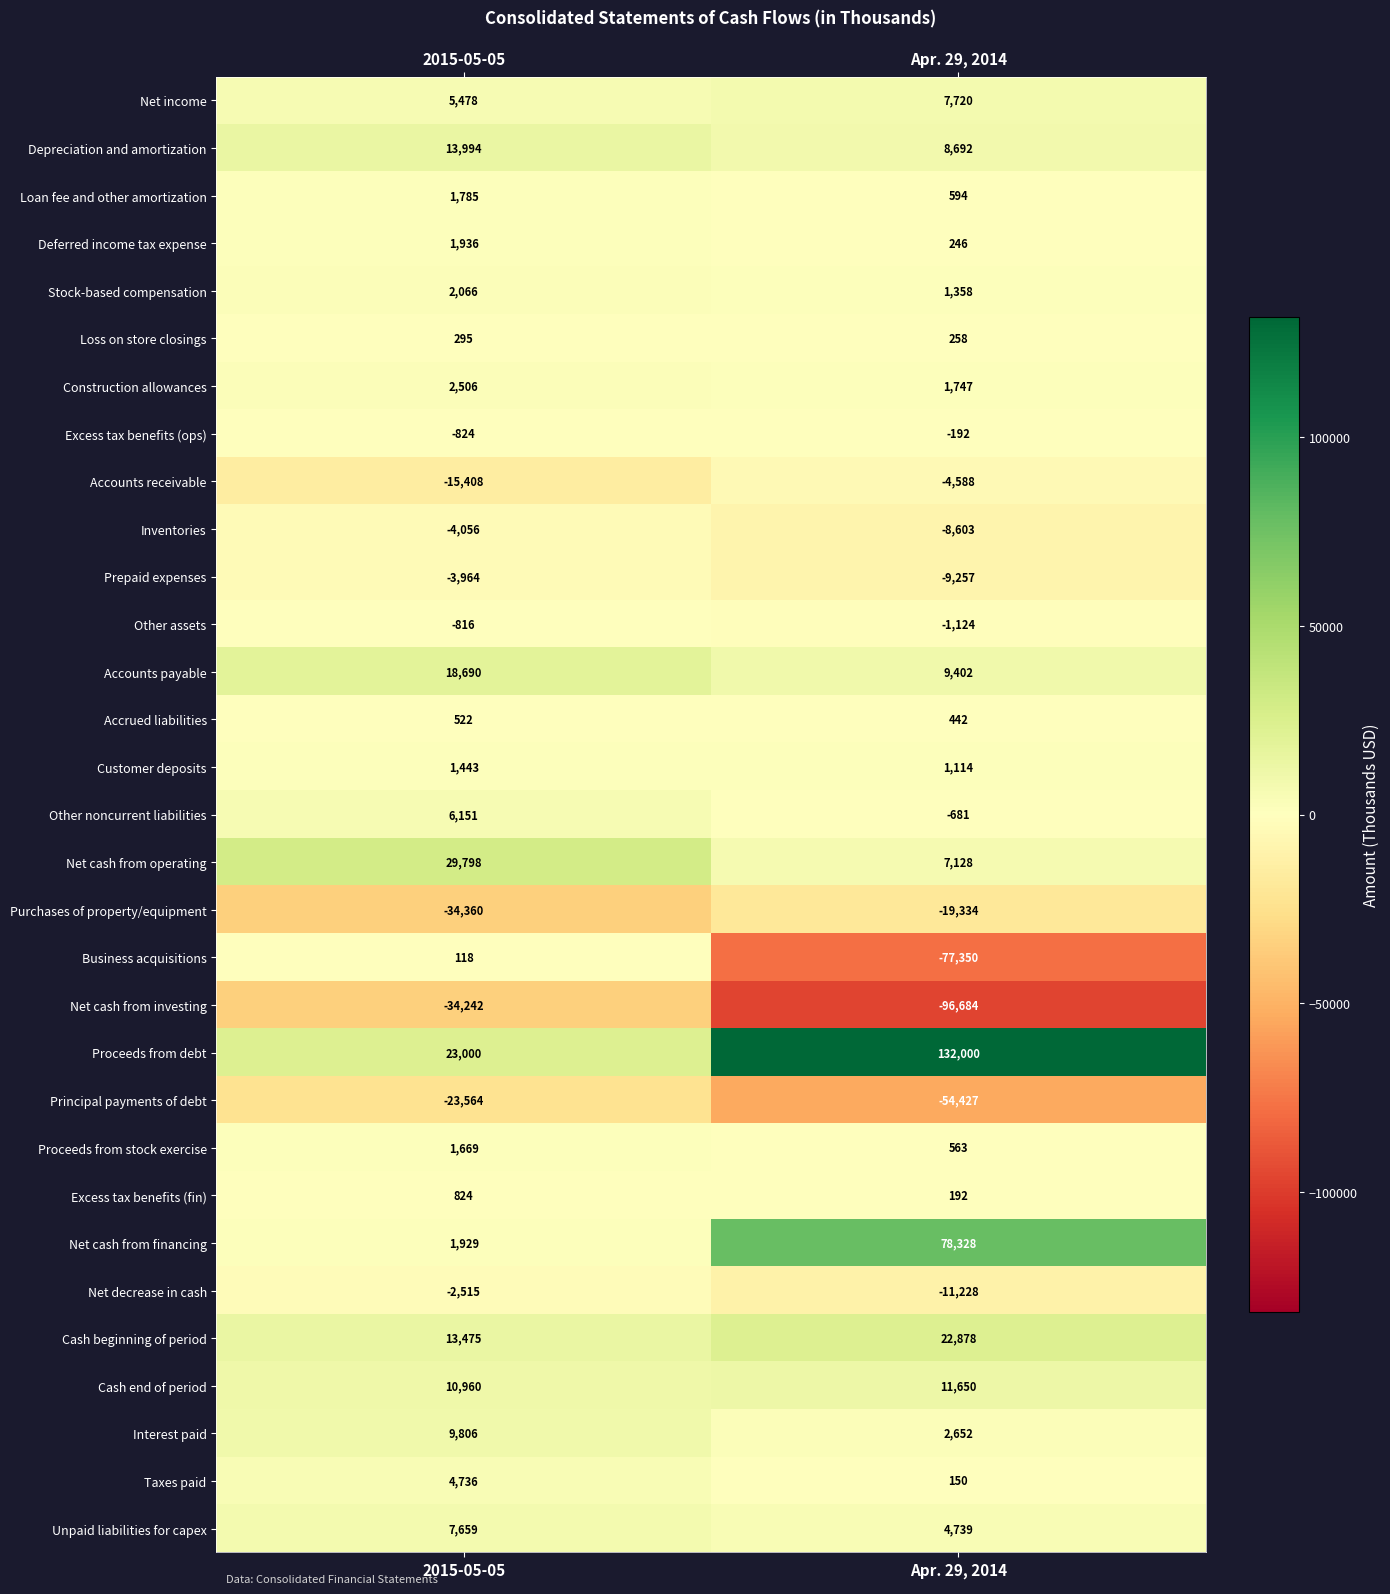

At which category does the chart reach its peak across all series?

Apr. 29, 2014